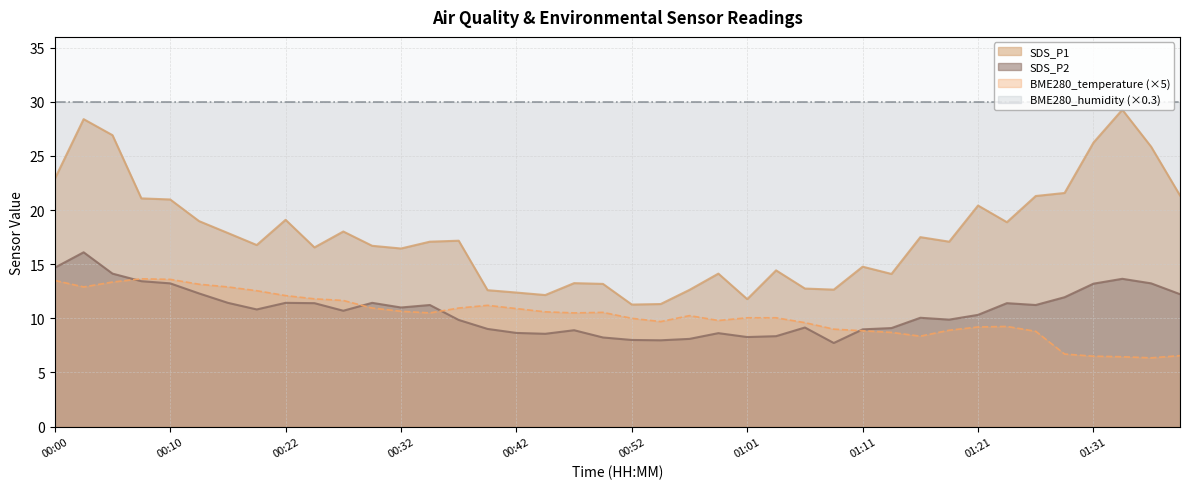

How many interior local peaks does the BME280_temperature series have?

5